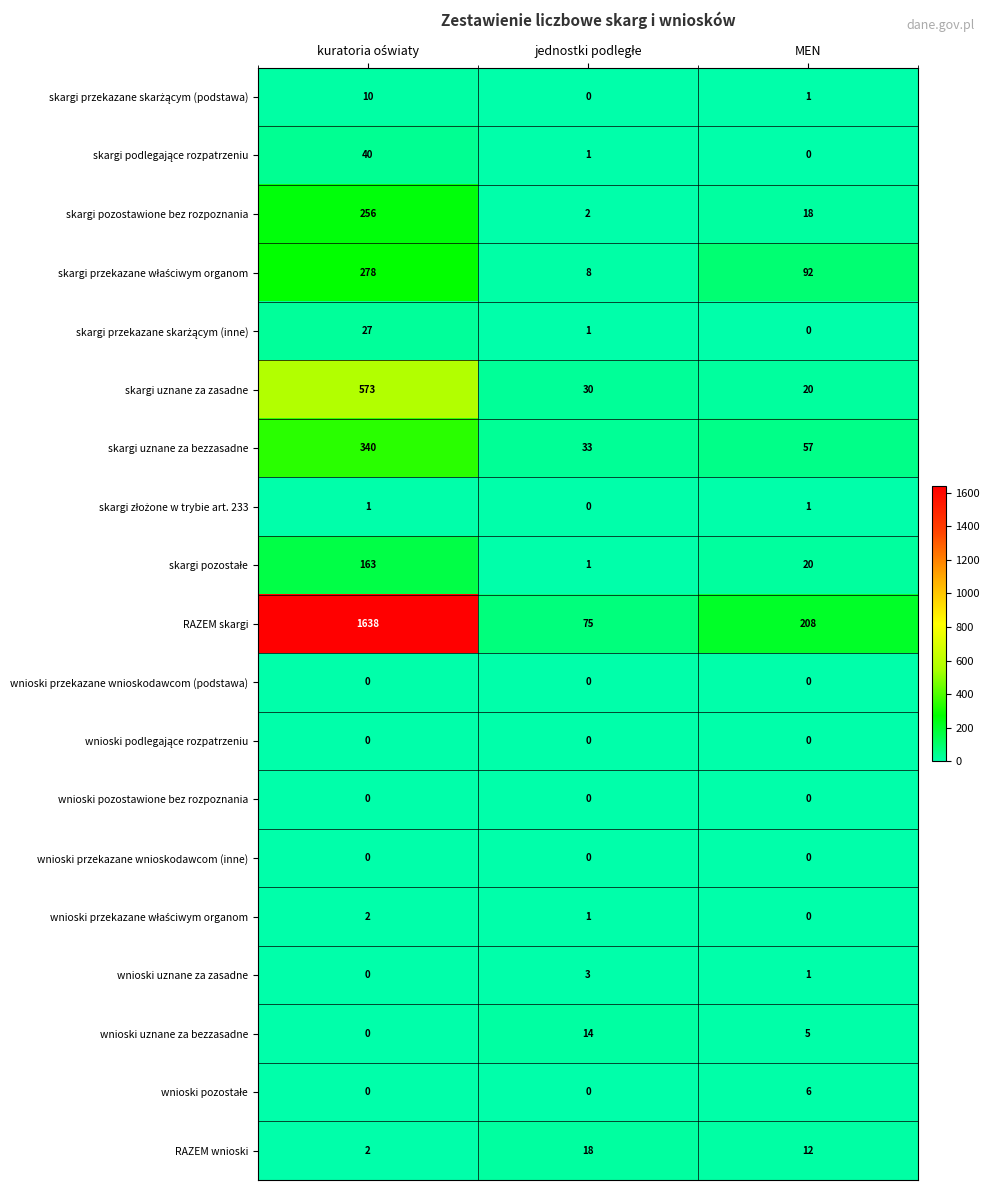

Which series has the largest total across all categories?

RAZEM skargi